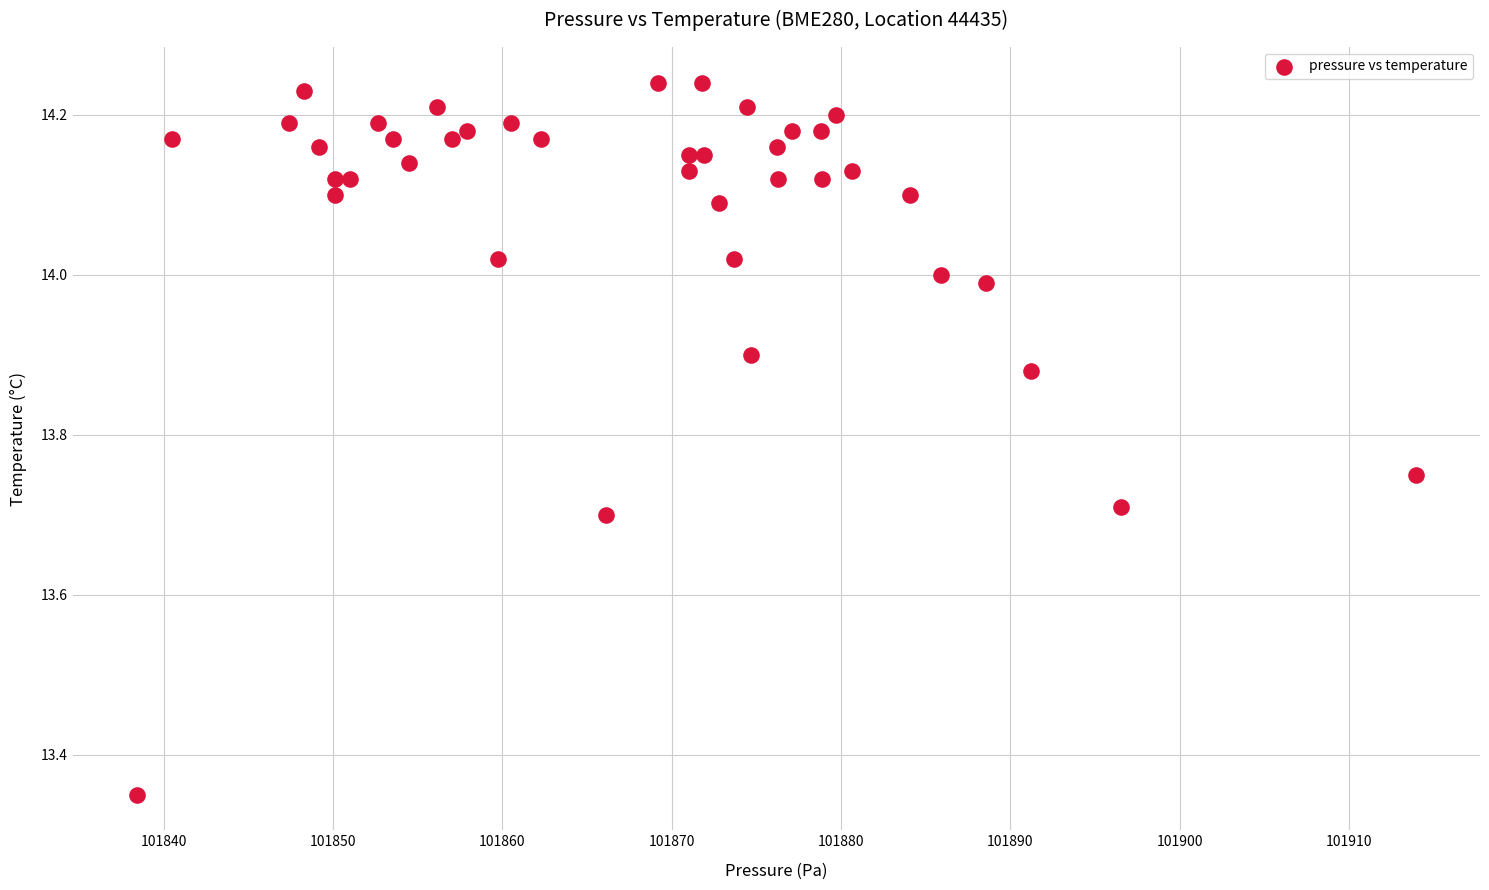

What is the range of Y values (max minus min)?

0.9